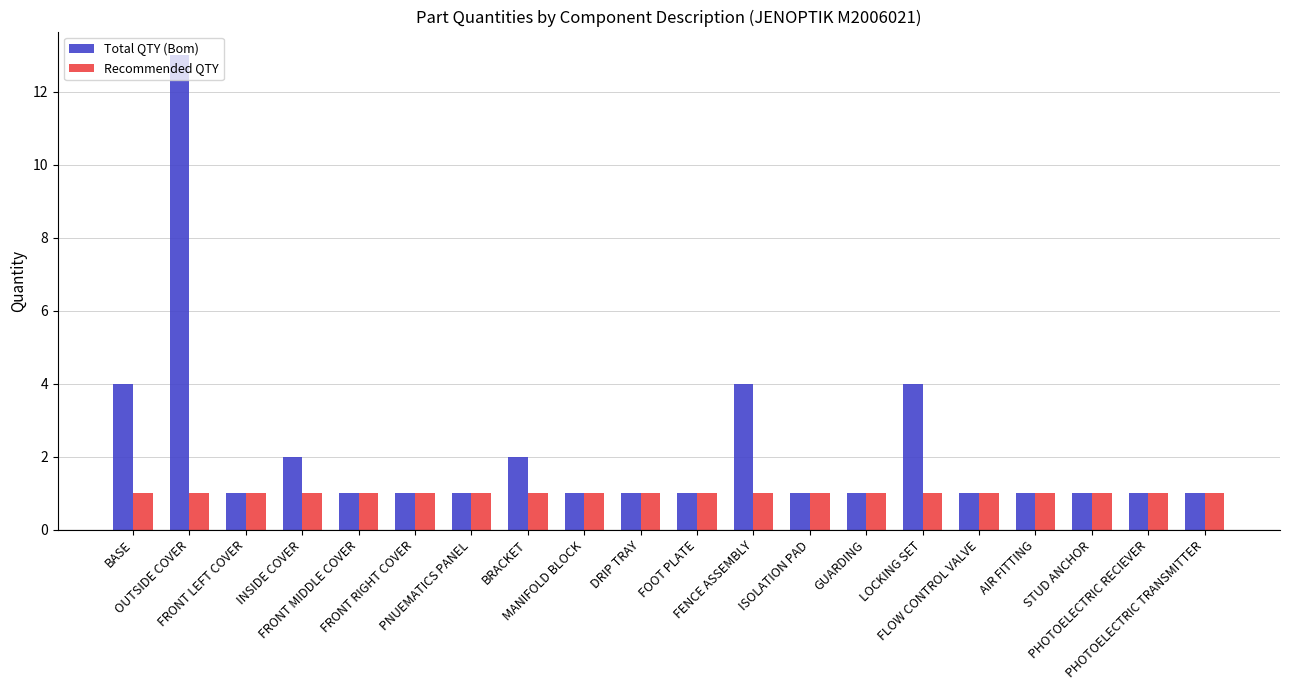

How many series are shown in this chart?

2